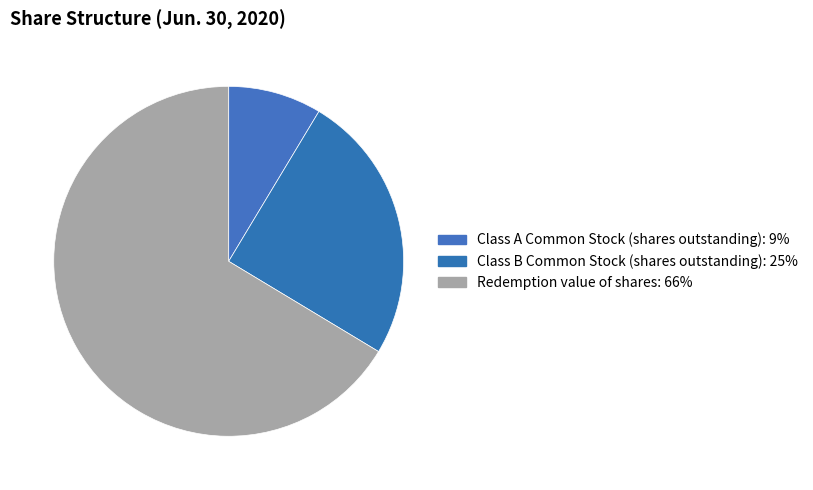

Count the number of slices in the pie.

3